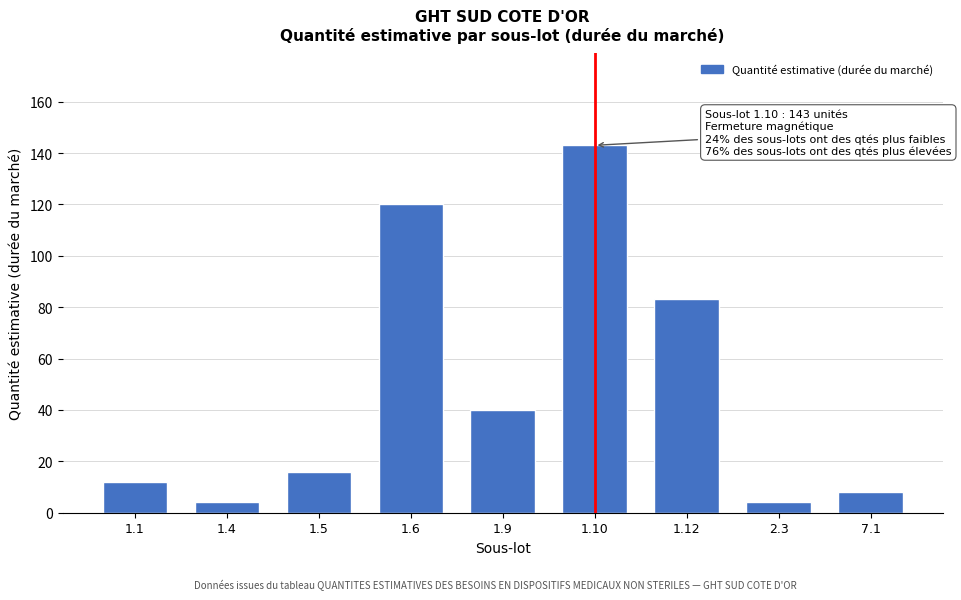

Reading left to right, what are all the values shown in this chart?

12	4	16	120	40	143	83	4	8